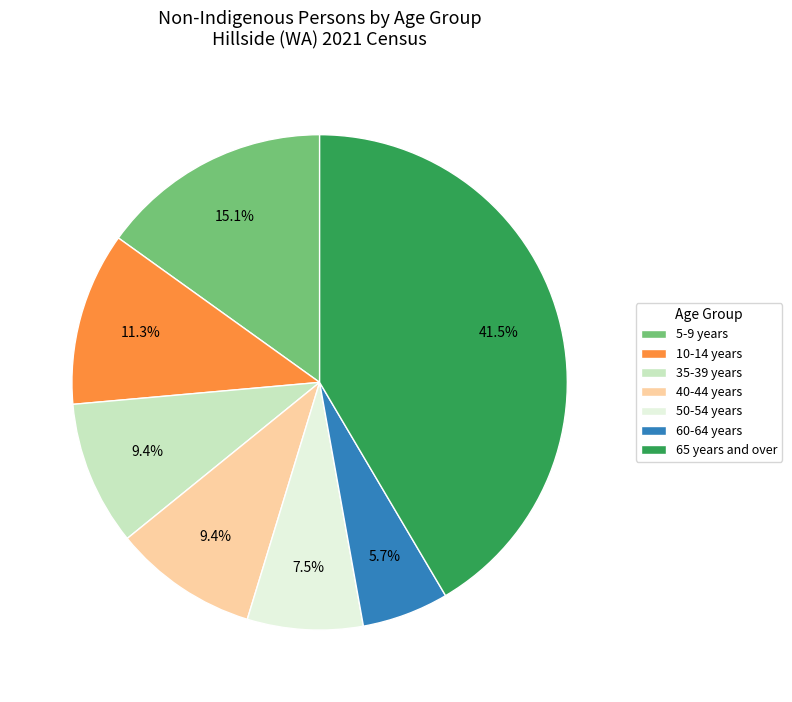

Between 5-9 years and 40-44 years, which is larger?

5-9 years